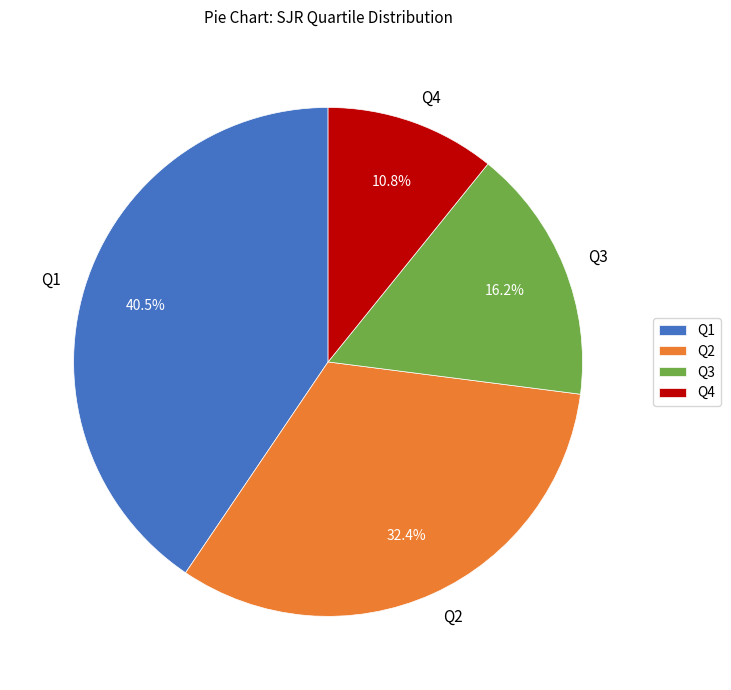

To the nearest percent, what percentage of the pie is Q2?

32%